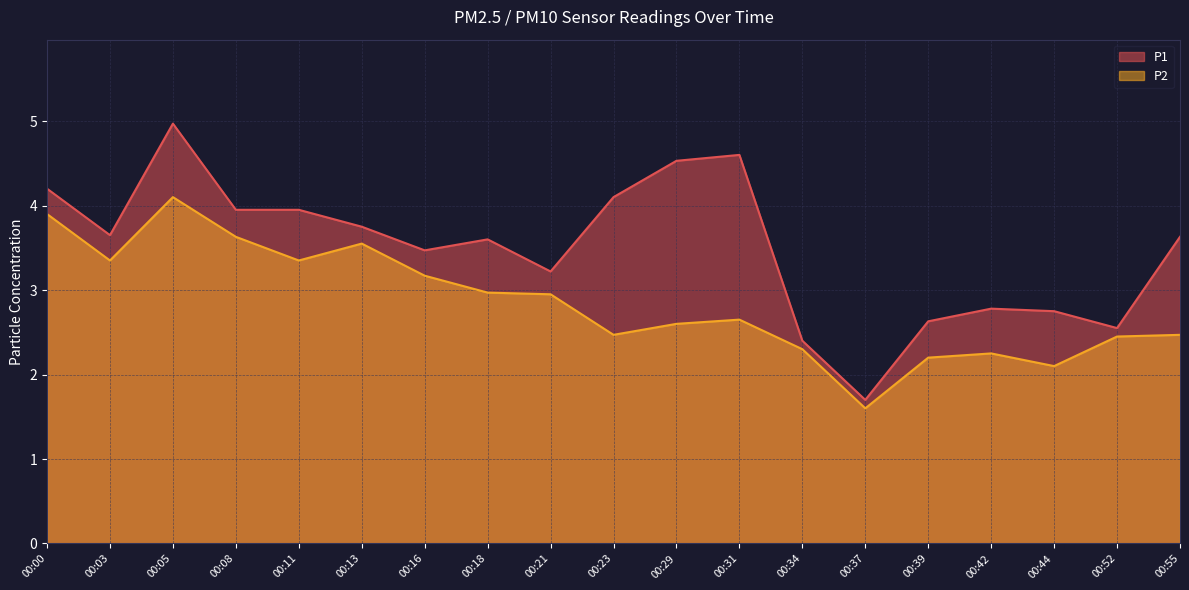

What is the difference between the second highest and minimum values in the P1 series?

2.9